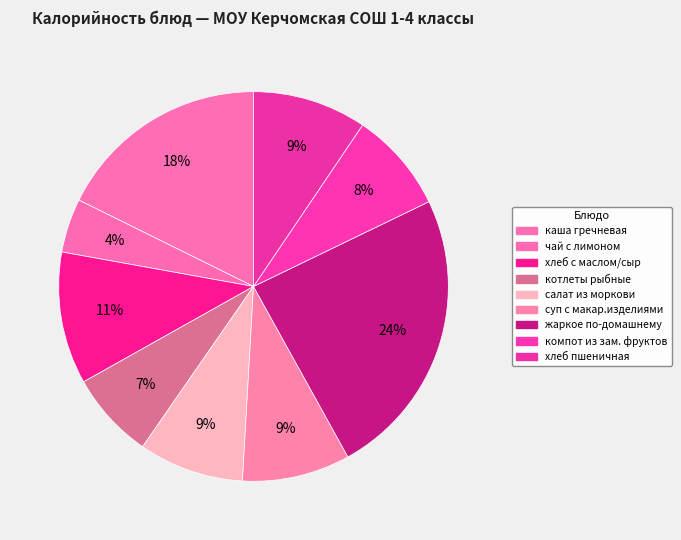

How many segments does this pie chart have?

9